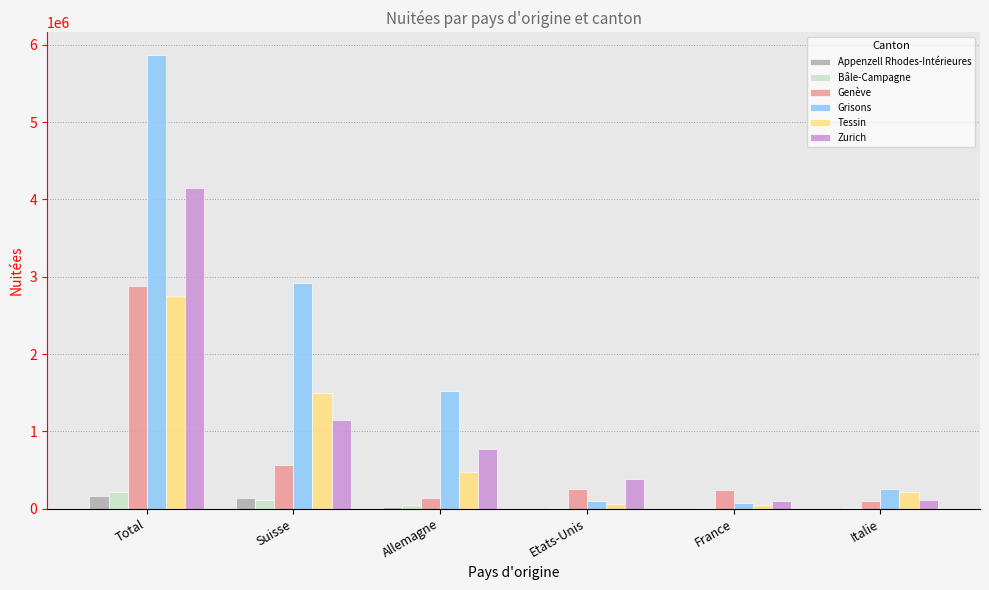

Where is Zurich nearest to the value 2124062?

Suisse